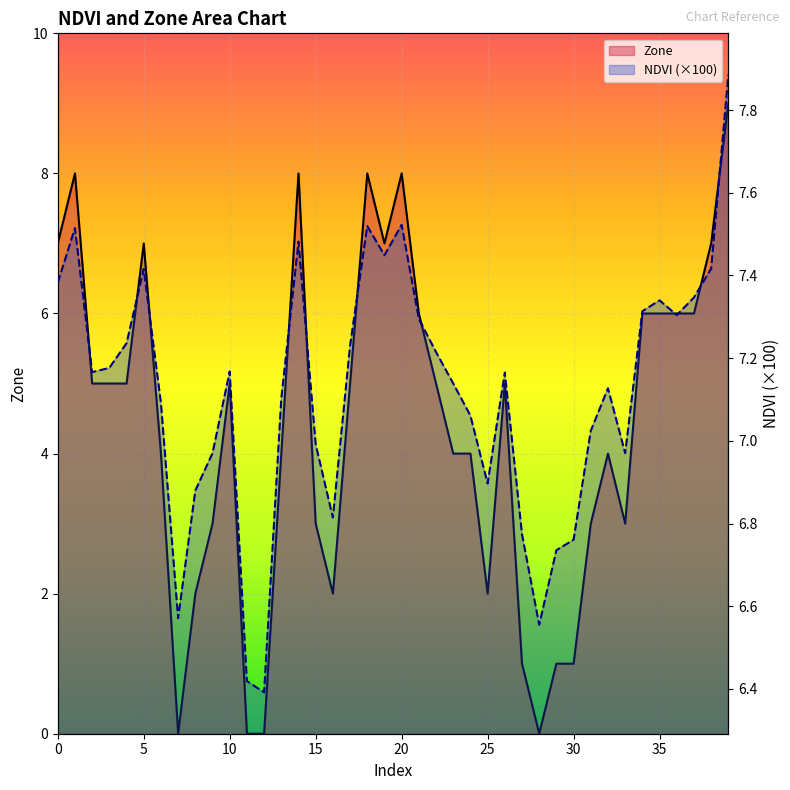

Rank the series by their maximum value, from lowest to highest.

NDVI (×100), Zone